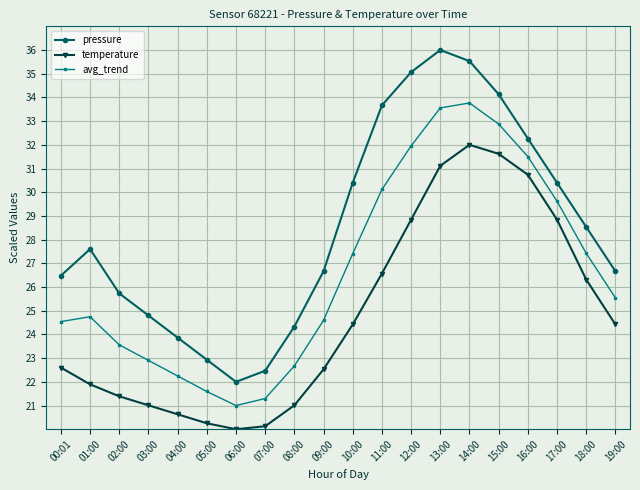

Which series has the largest range (max minus min)?

pressure